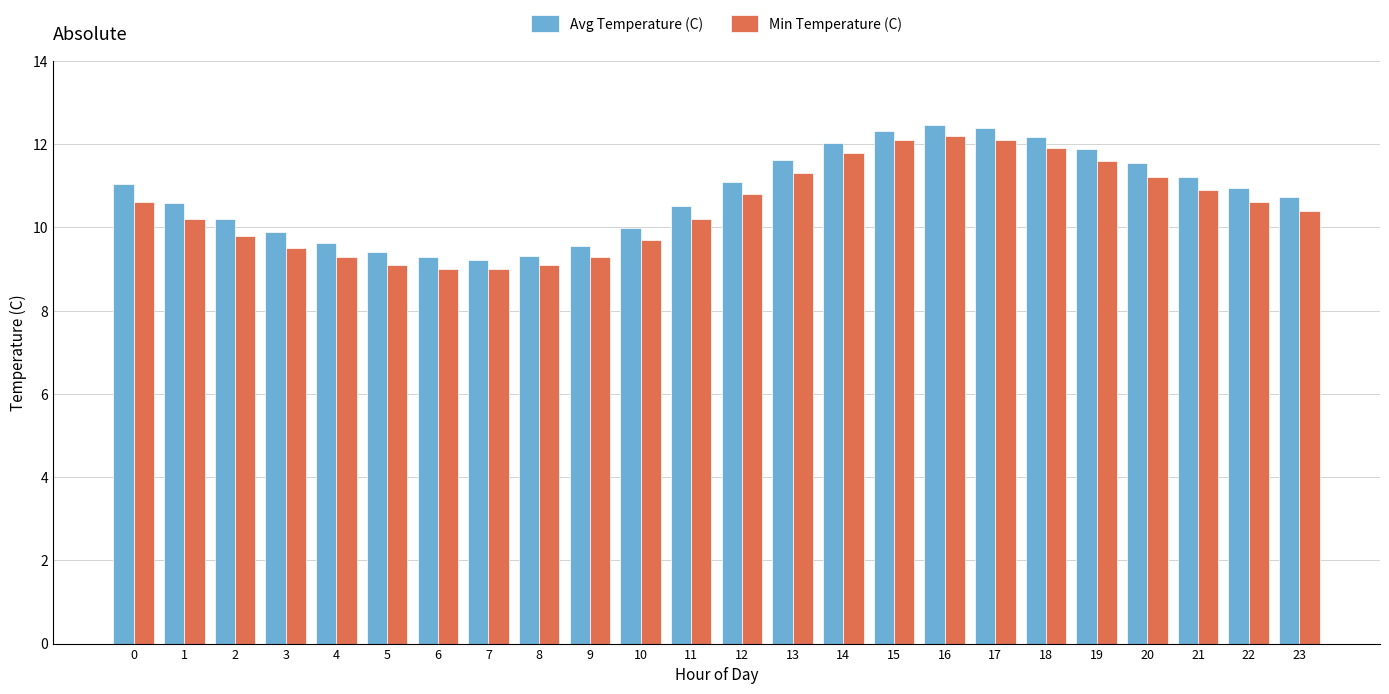

List the series in order of their overall mean, highest first.

Avg Temperature (C), Min Temperature (C)